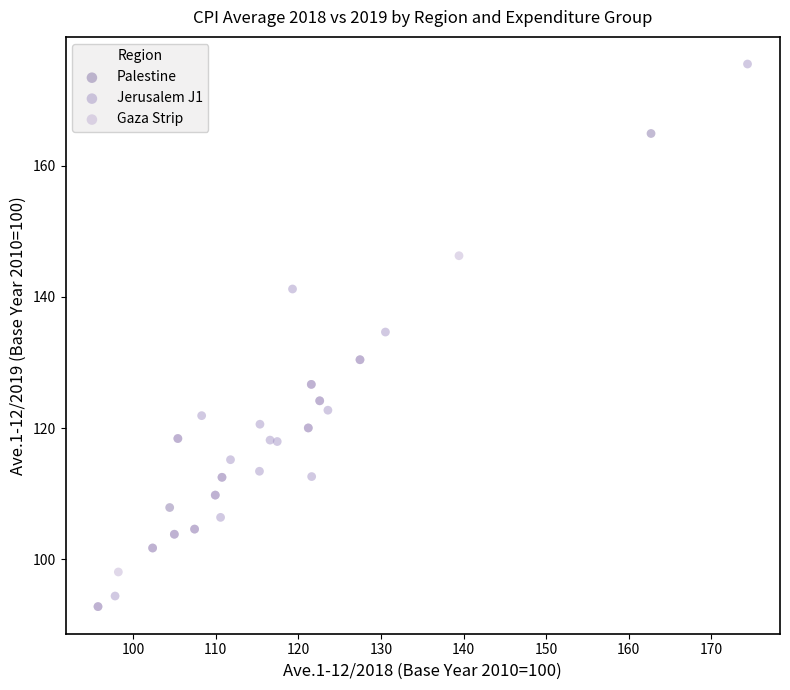

Which series has the widest spread of Y values?

Jerusalem J1